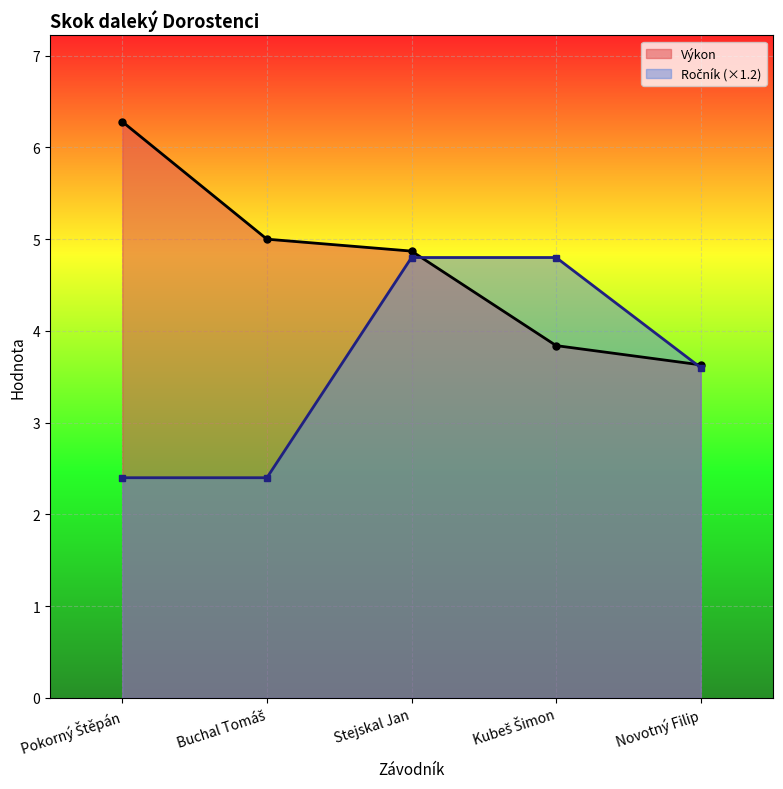

The value of Ročník (×1.2) at Kubeš Šimon is 4.8. True or false?

True